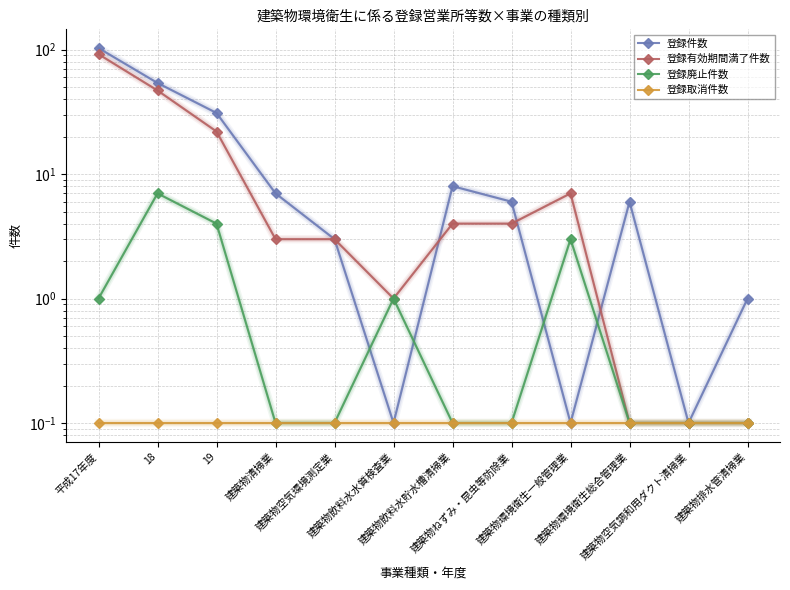

Is the value of 登録取消件数 at 建築物清掃業 greater than the value of 登録件数 at 建築物環境衛生一般管理業?

No